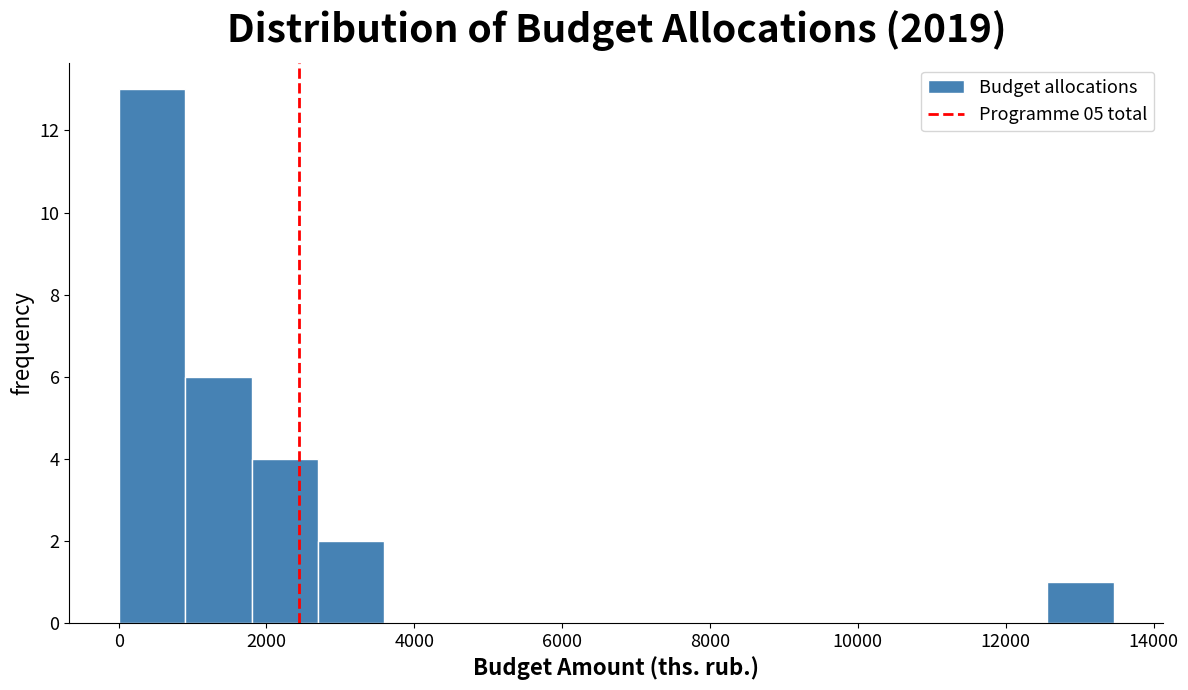

Over which range of the x-axis is the bar tallest?

0 to 1000